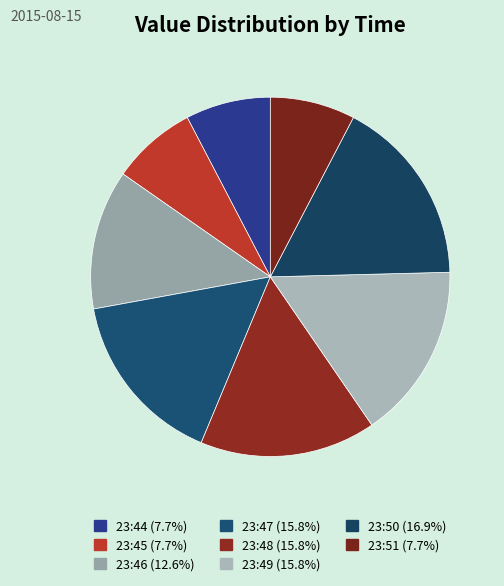

How many slices are in this pie chart?

8